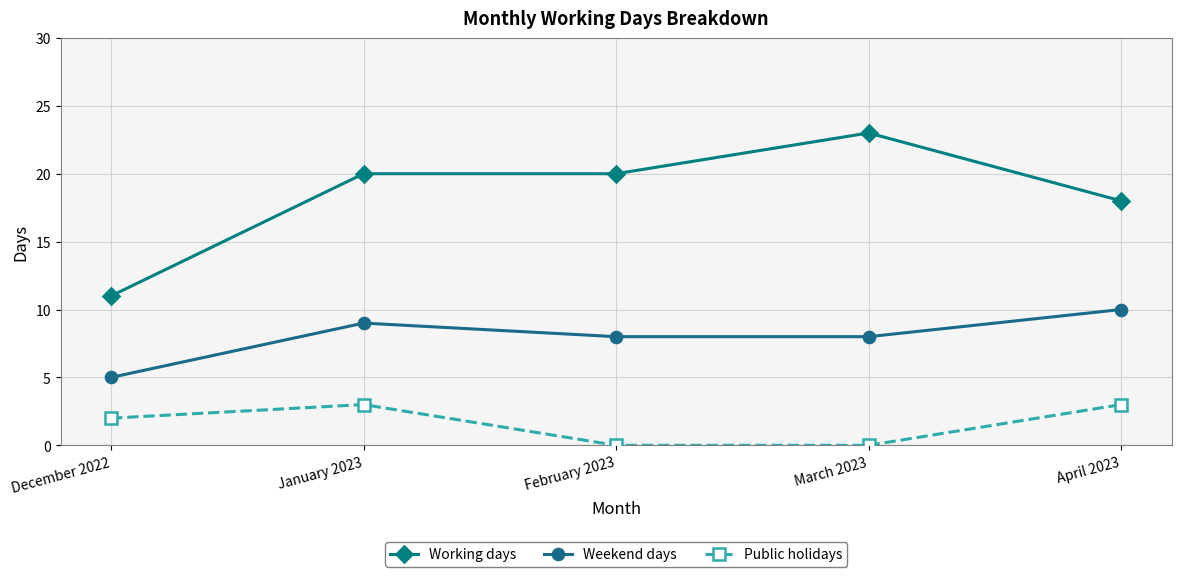

True or false: Public holidays has more than 2 points higher than both neighbors.

False